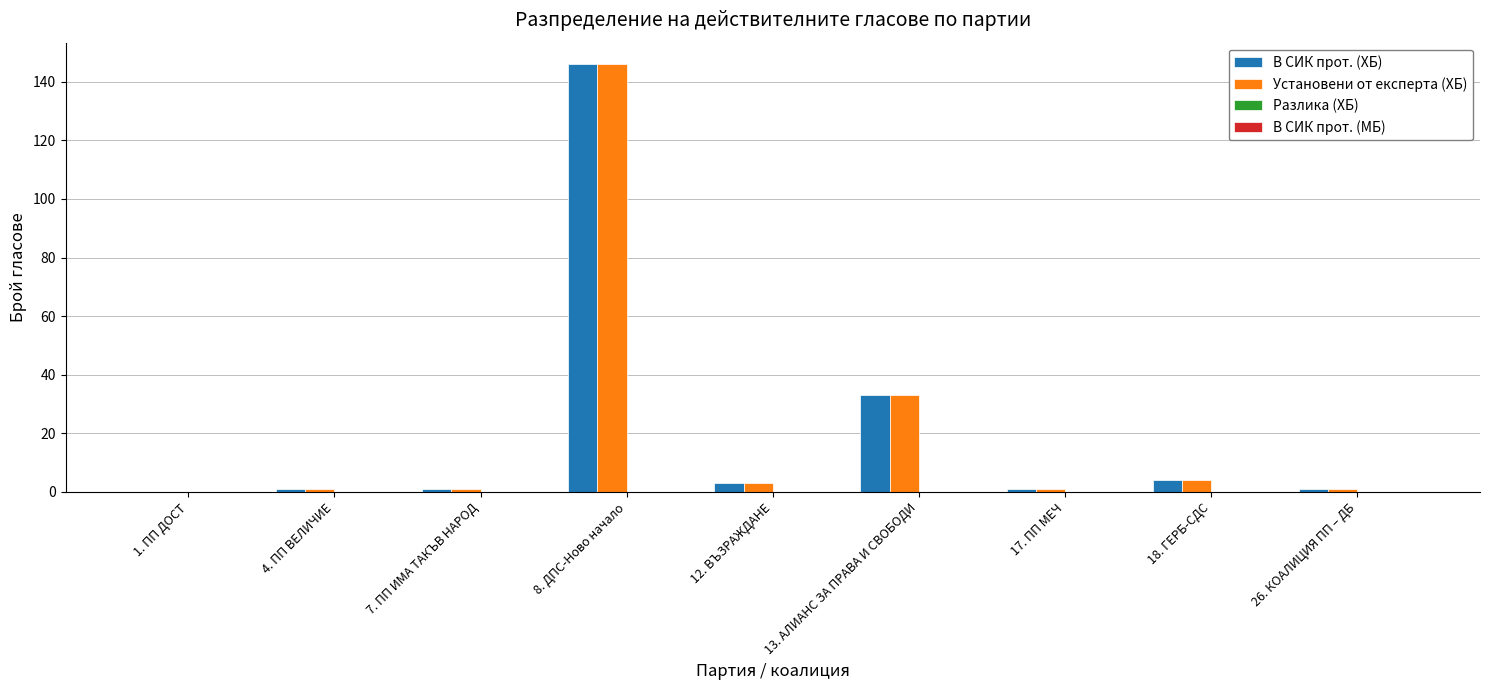

At which label is Установени от експерта (ХБ) closest to 73?

13. АЛИАНС ЗА ПРАВА И СВОБОДИ